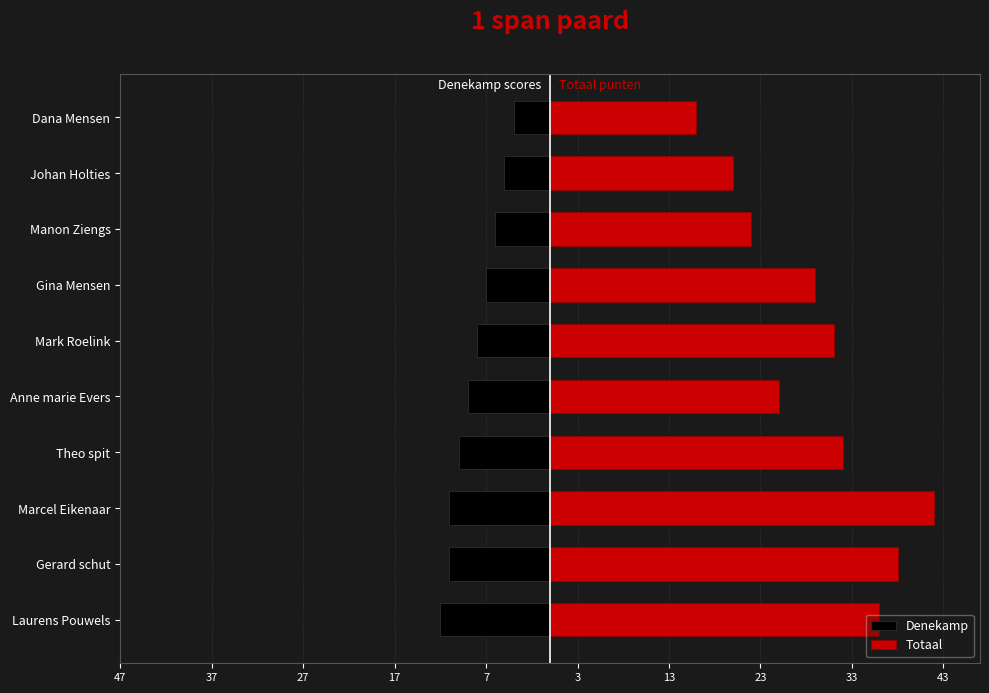

Rank the series by their maximum value, from highest to lowest.

Totaal, Denekamp